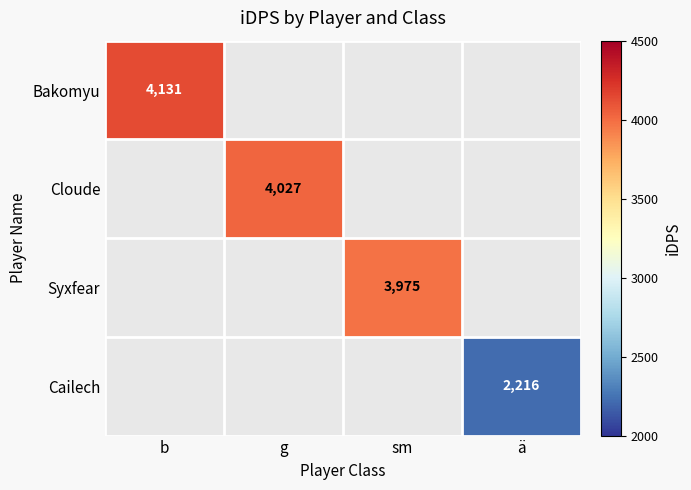

The Syxfear series shows 5242.2 at sm. True or false?

False